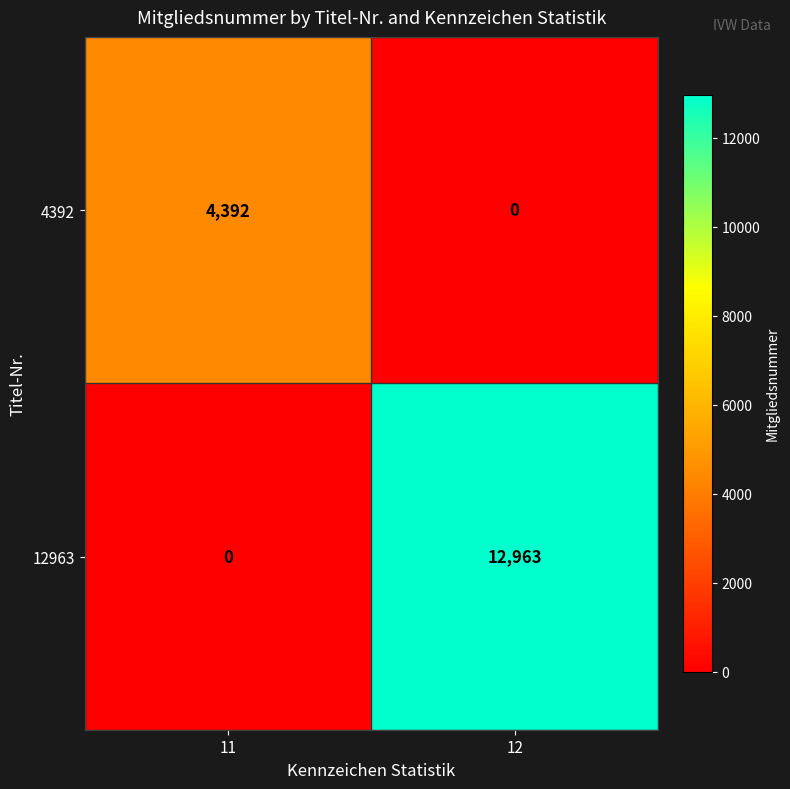

Rank the series at 11 from highest to lowest value.

4392, 12963